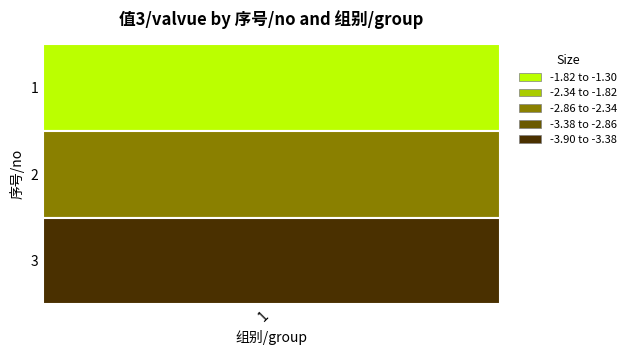

List the labels in order of value, largest first.

0, 1, 2